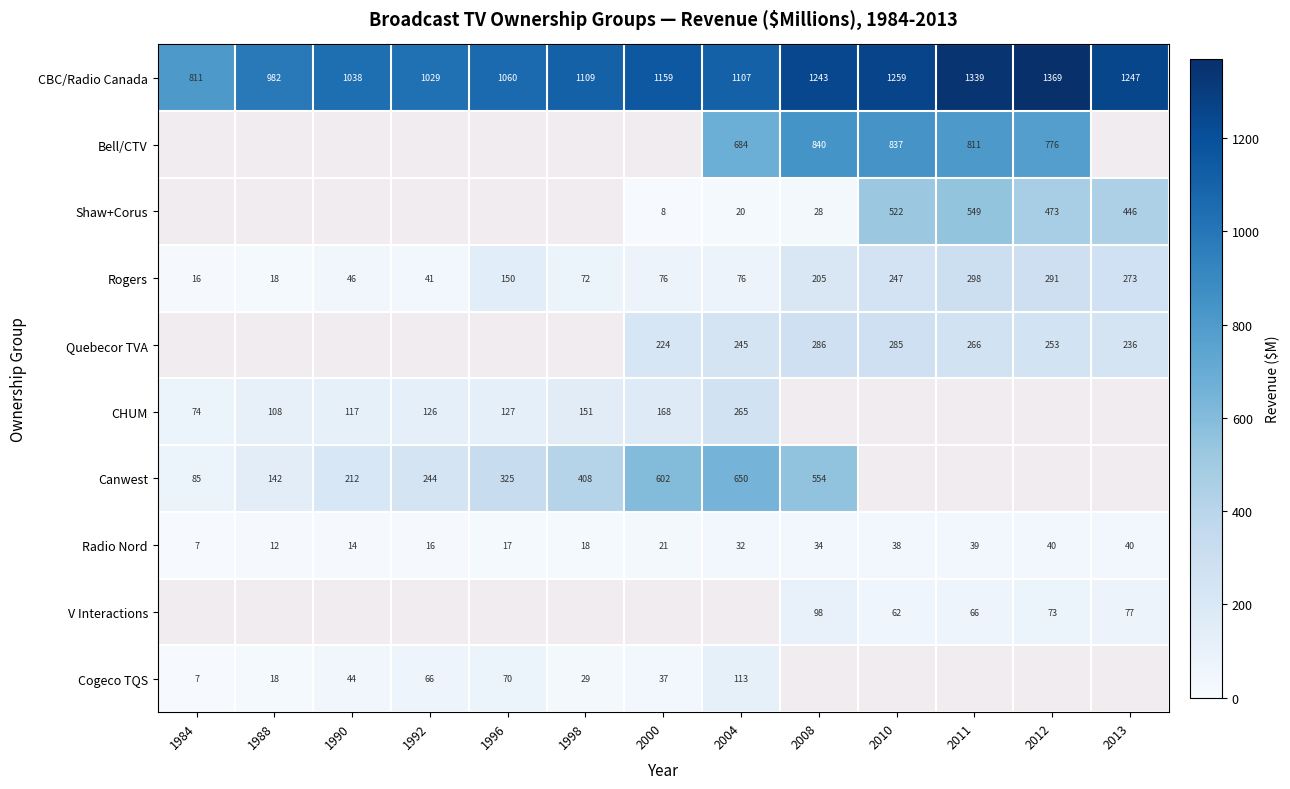

How many series are shown in this chart?

10